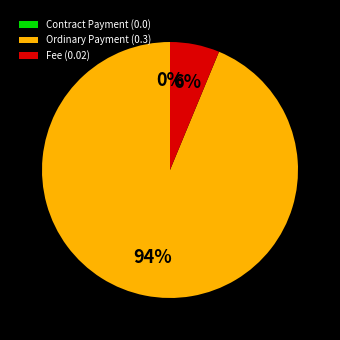

Combined, what portion of the pie is Contract Payment (0.0) and Ordinary Payment (0.3)?

93.8%